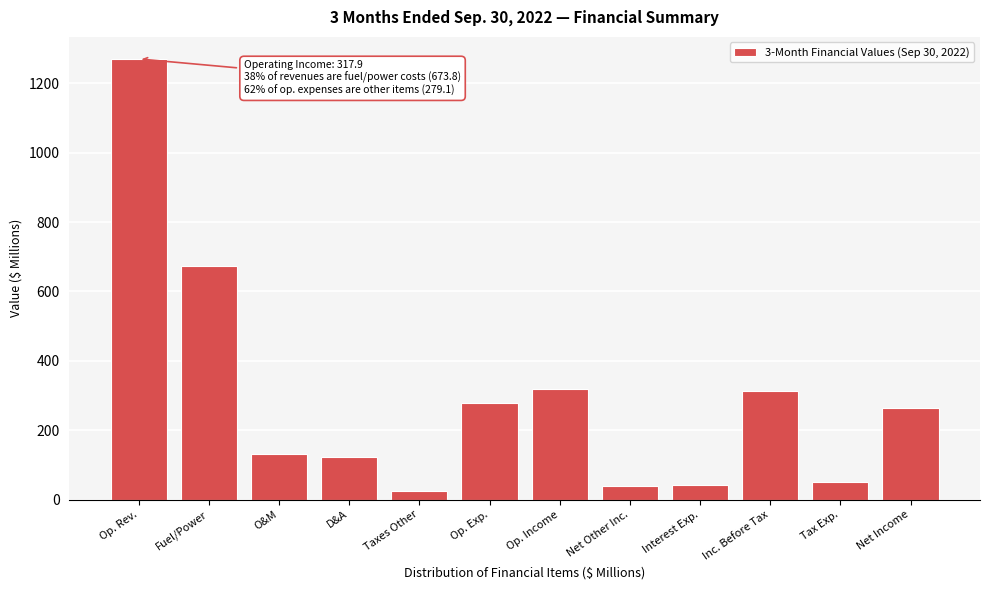

What is the maximum value shown in the chart?

1270.8